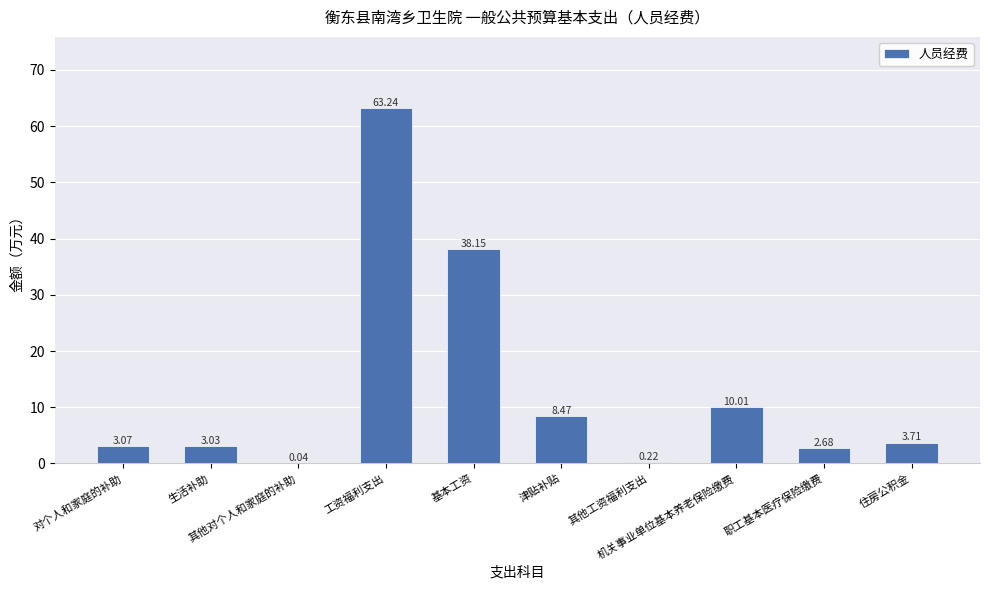

At which label is the value closest to 31?

基本工资